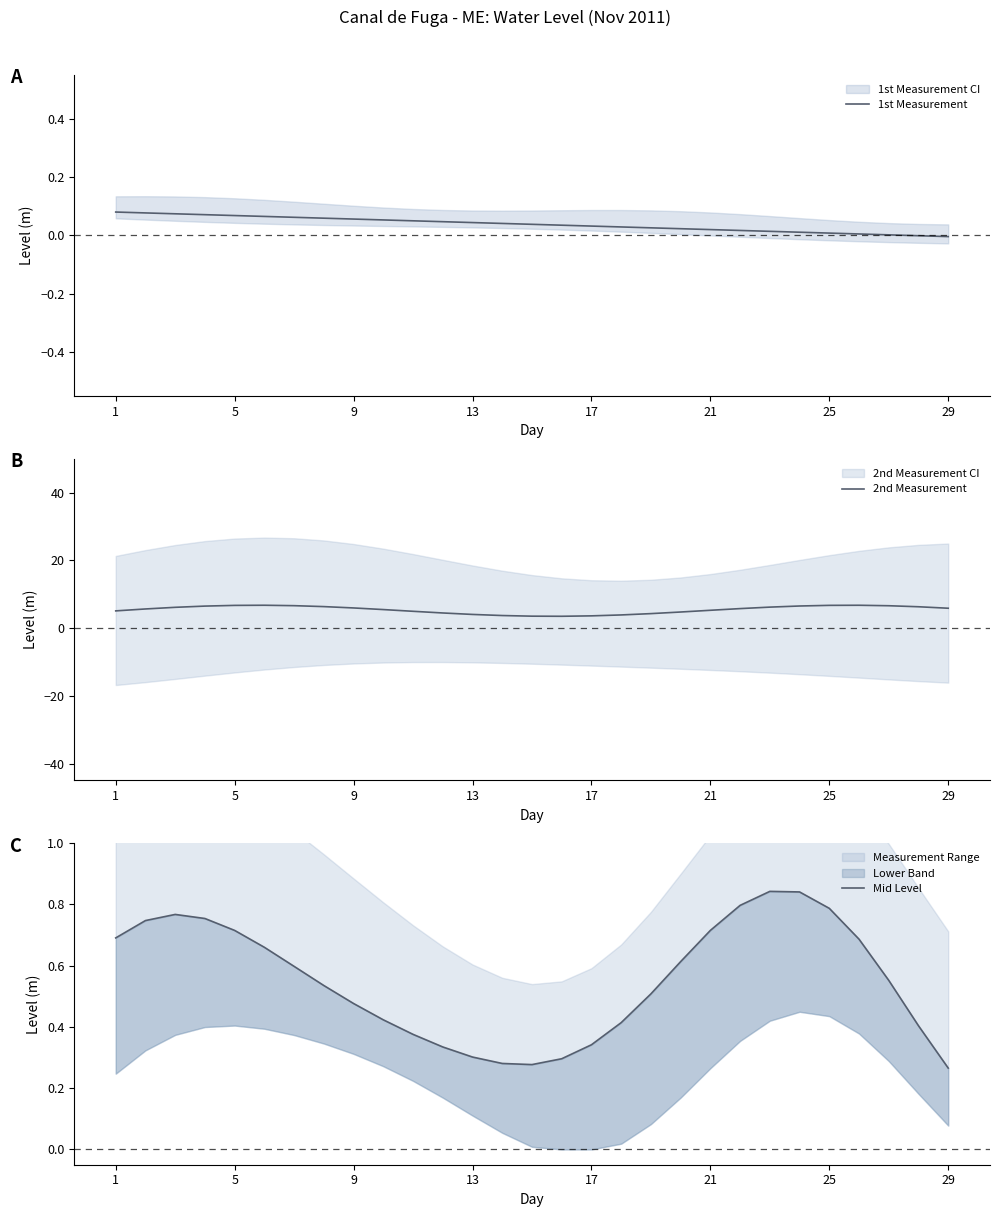

What is the maximum value for 2nd Measurement?

6.8